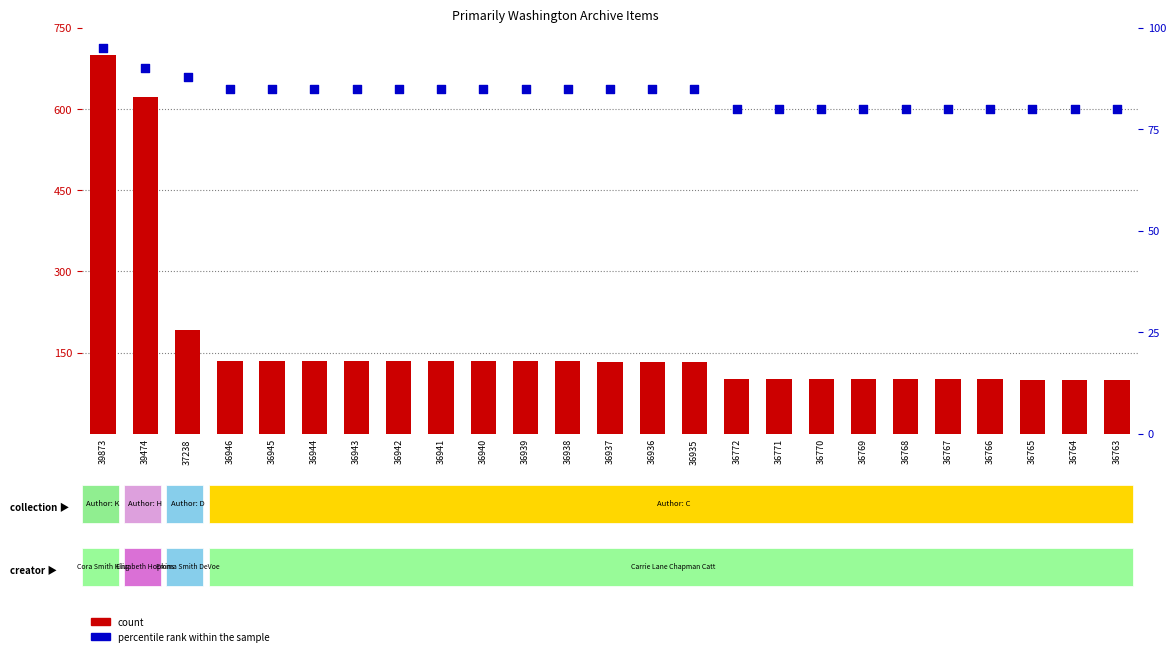

Which series has the largest Y range (max minus min)?

count